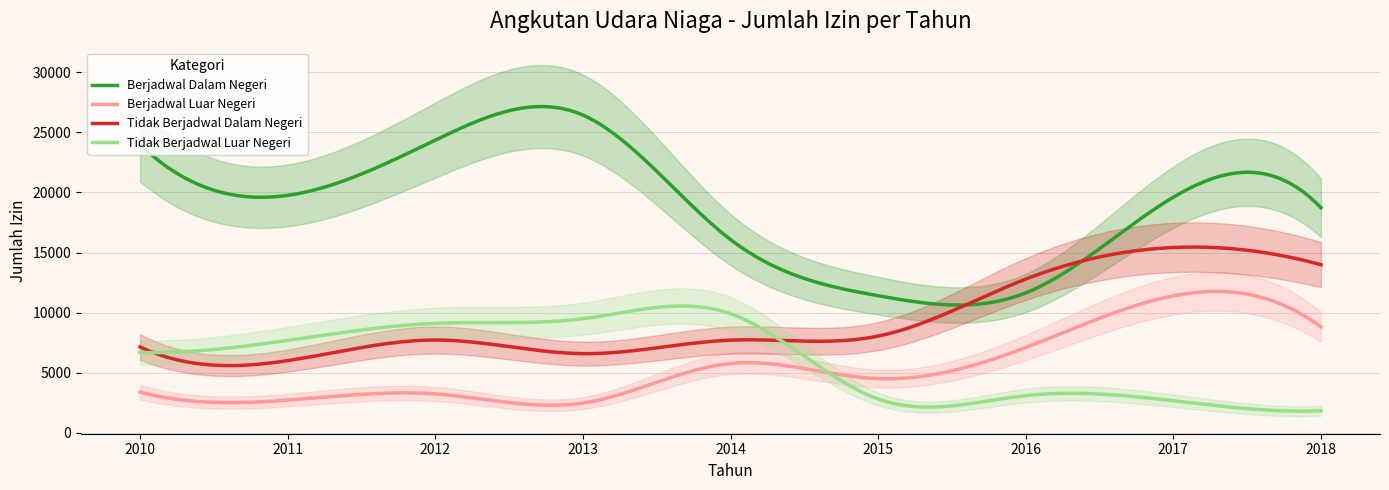

Which series has the widest spread of values?

Berjadwal Dalam Negeri